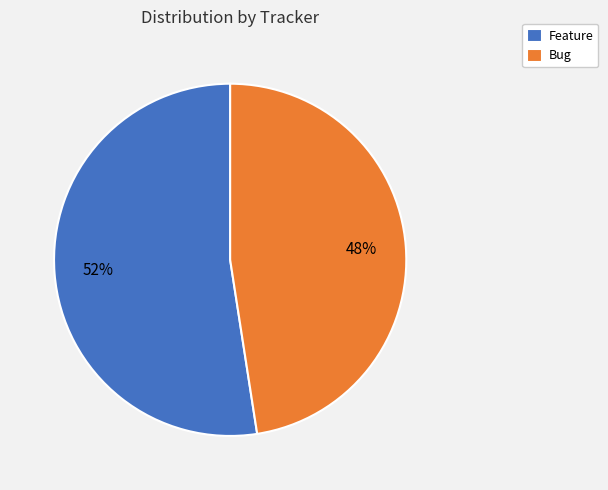

Which category accounts for the majority?

Feature